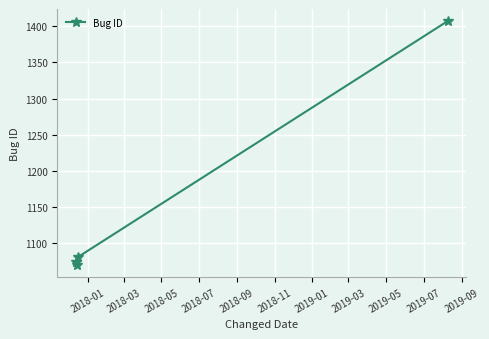

True or false: the data has more than 2 interior local peaks.

False